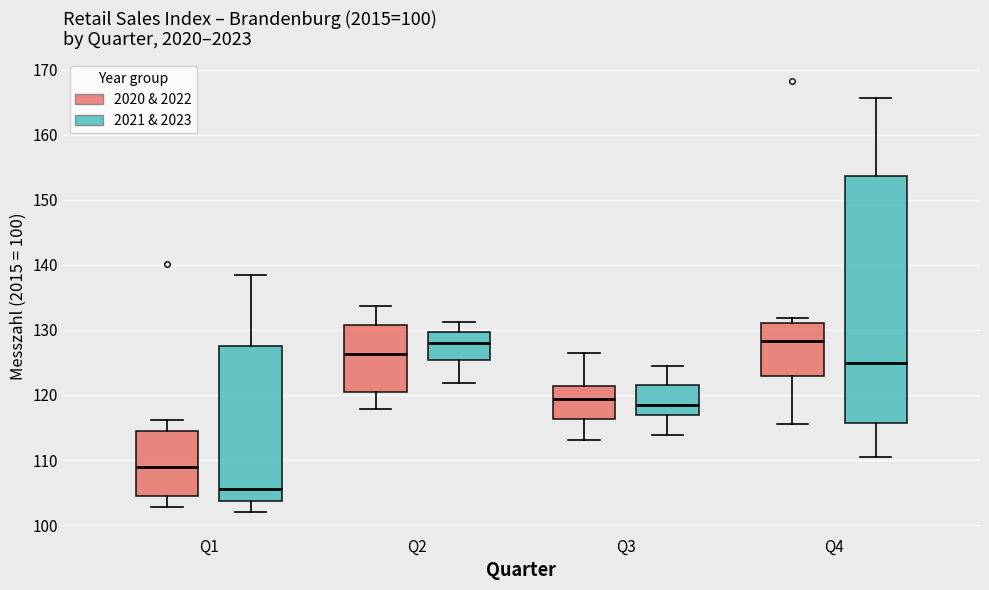

Comparing the boxes themselves (not the whiskers), which one is the tallest?

Q4 (2021 & 2023)